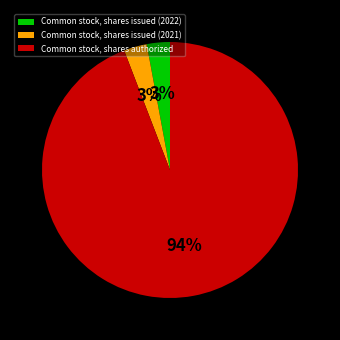

Between Common stock, shares authorized and Common stock, shares issued (2021), which is larger?

Common stock, shares authorized